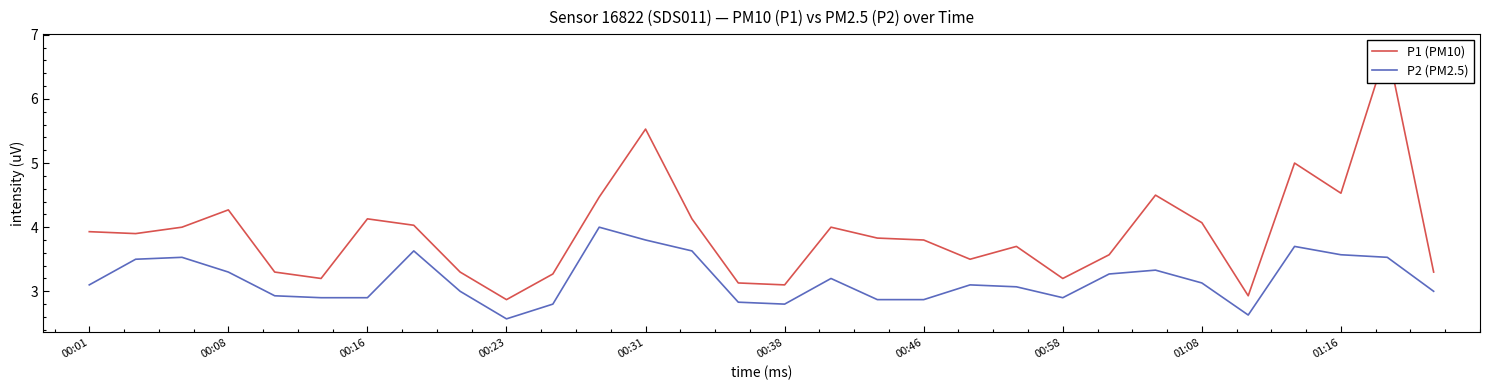

The P2 (PM2.5) series shows 3.1 at 01:08. True or false?

True